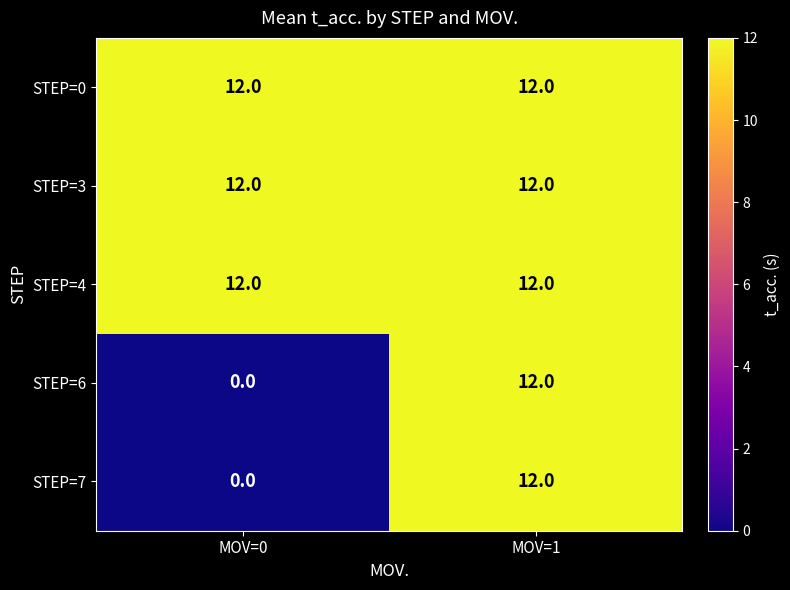

Reading left to right, transcribe all the data shown in this chart.

STEP=0: 12	12
STEP=3: 12	12
STEP=4: 12	12
STEP=6: 0	12
STEP=7: 0	12